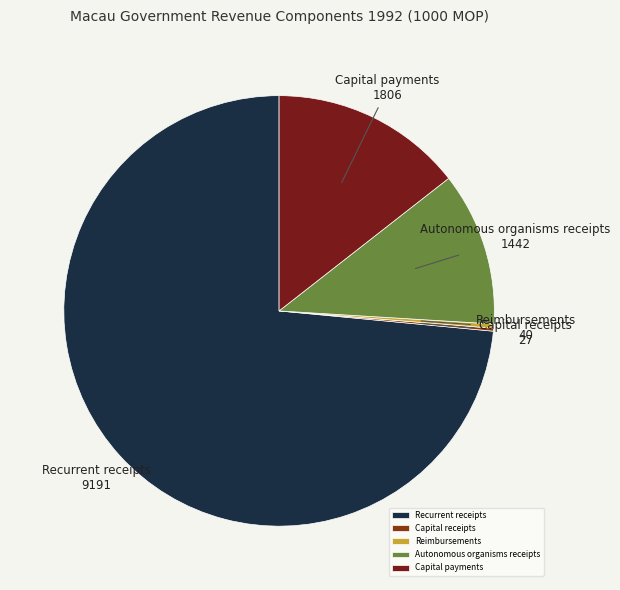

Is it true that Capital payments is 29% of the pie?

False